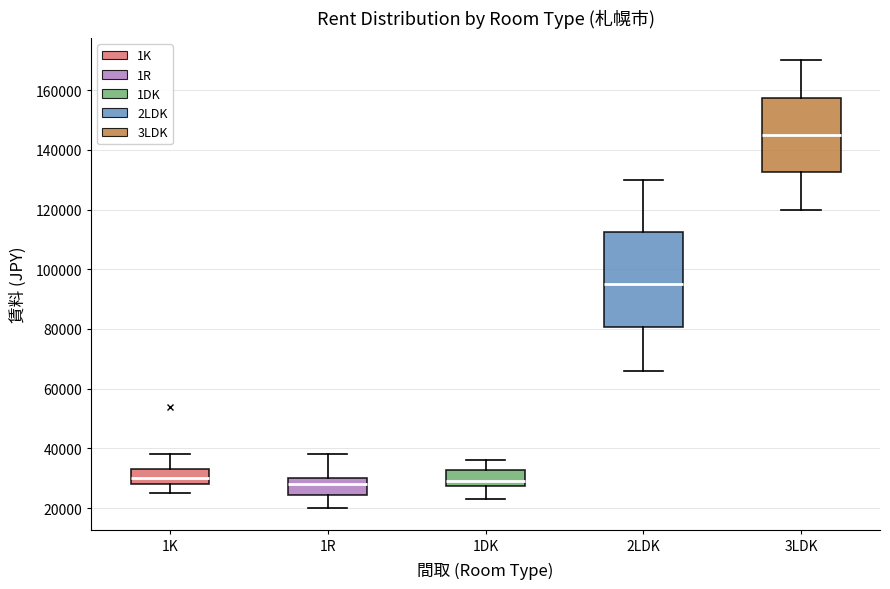

Which box's median line is the highest?

3LDK